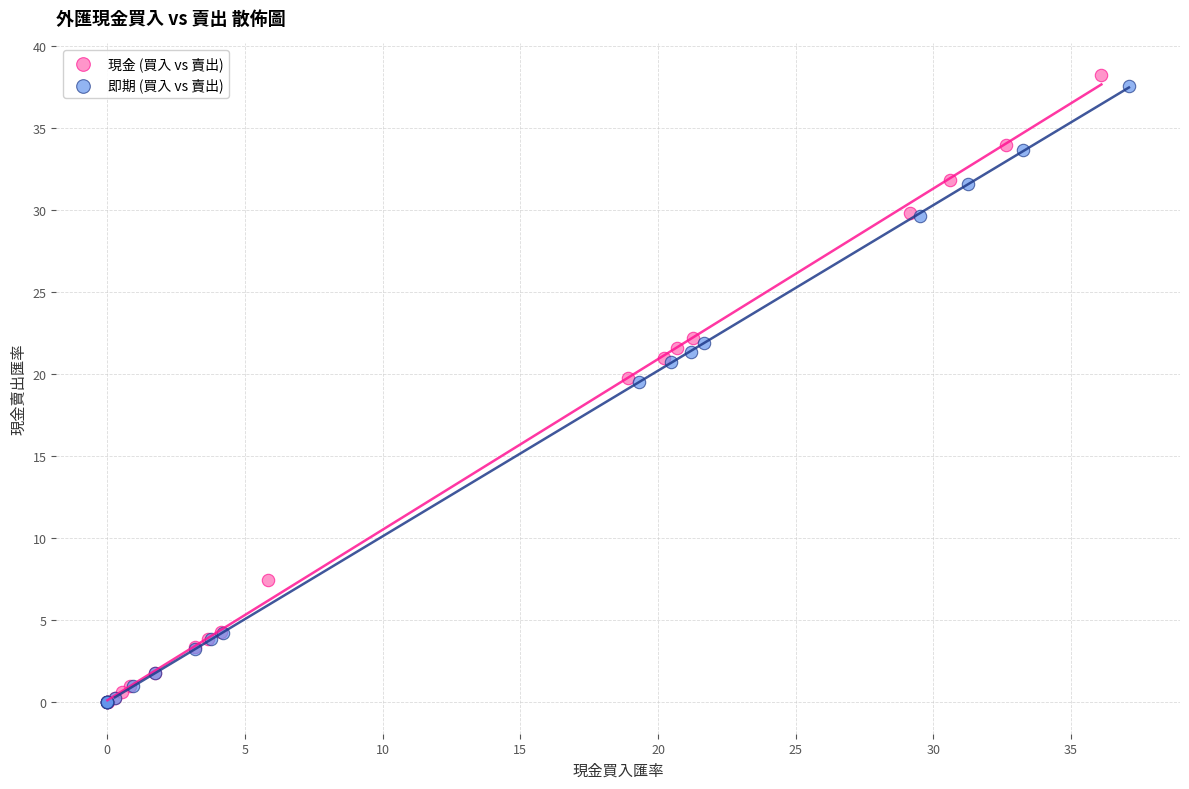

Which series has the widest spread of Y values?

現金 (買入 vs 賣出)